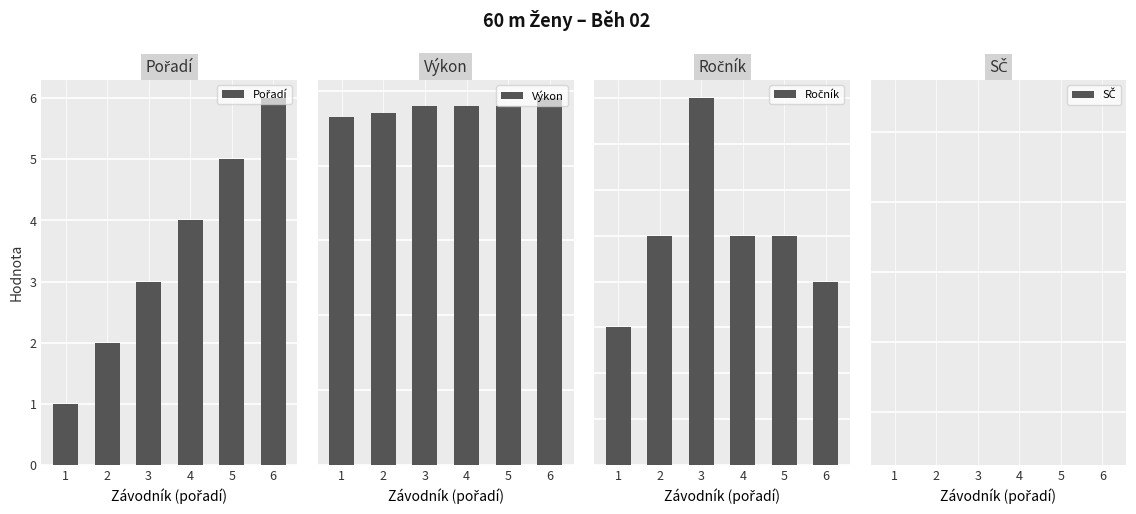

Is it true that Ročník equals 5.0 at 5?

True